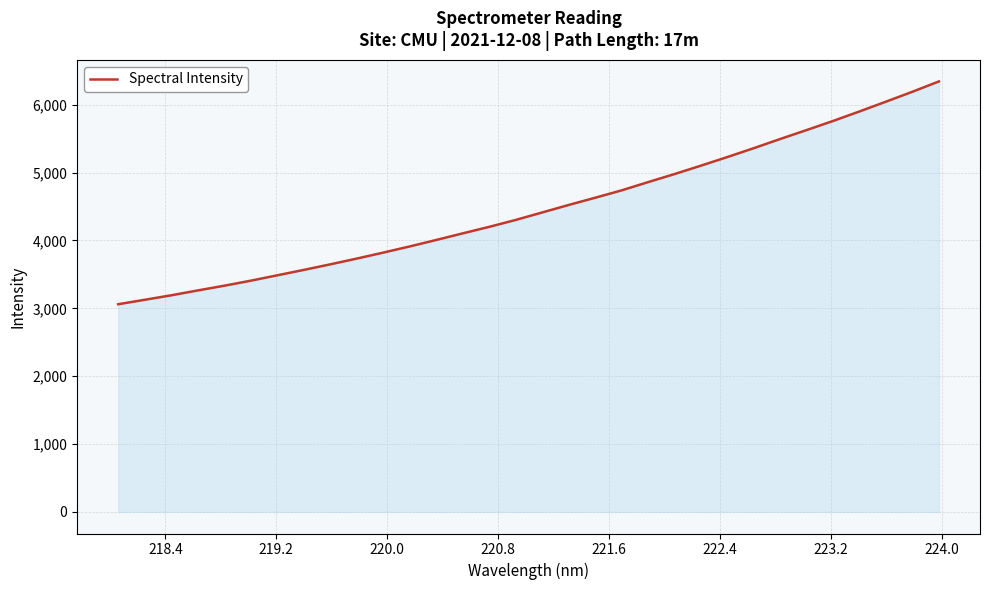

How many lines are shown in the chart?

1